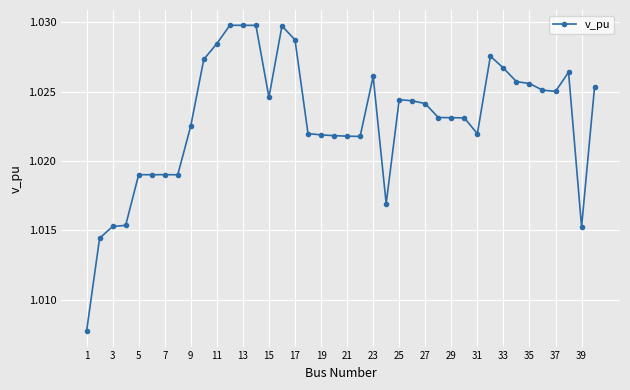

True or false: the data has more than 2 interior local peaks.

True